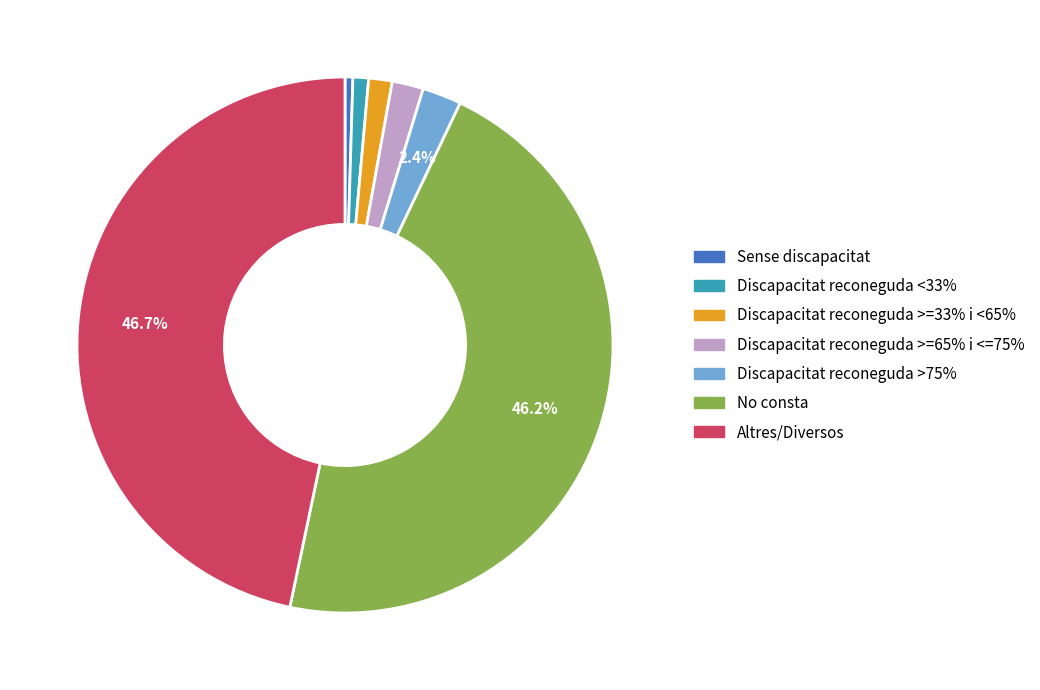

Is the sum of Discapacitat reconeguda >75% and Altres/Diversos greater than half?

No